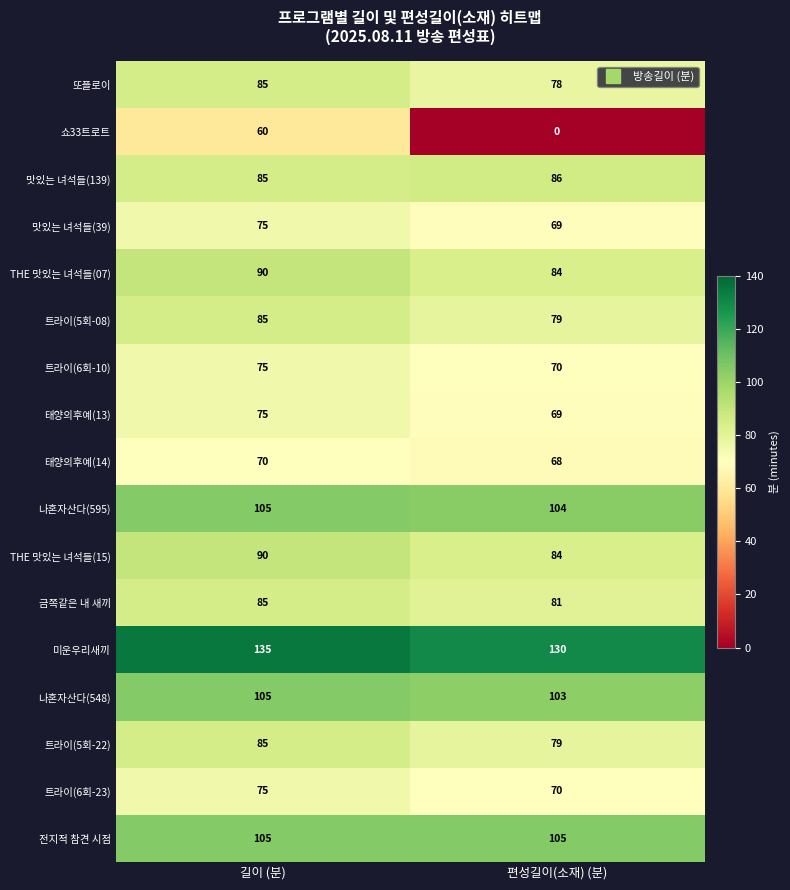

What is the average value of the 트라이(5회-22) series?

82